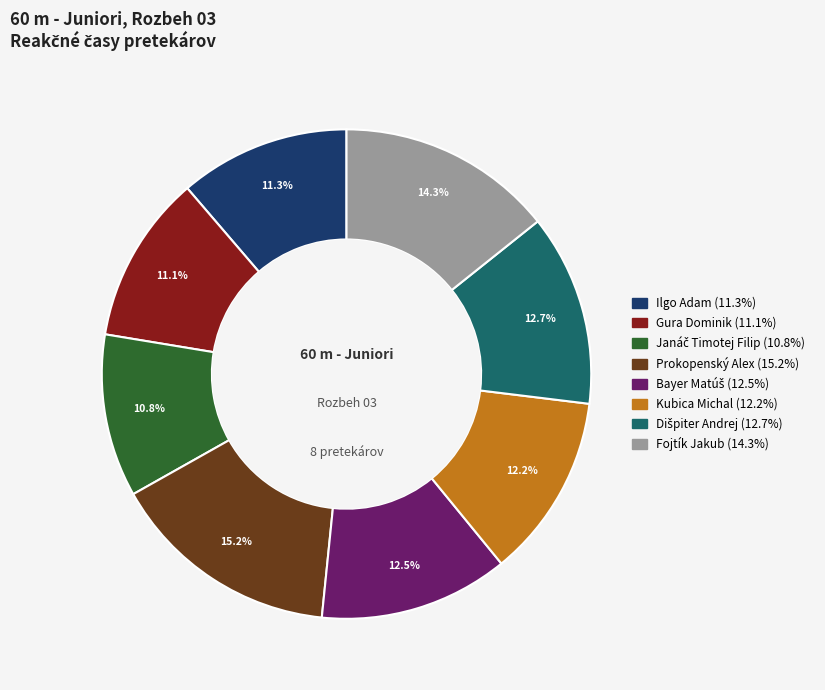

True or false: Kubica Michal accounts for 21% of the total.

False